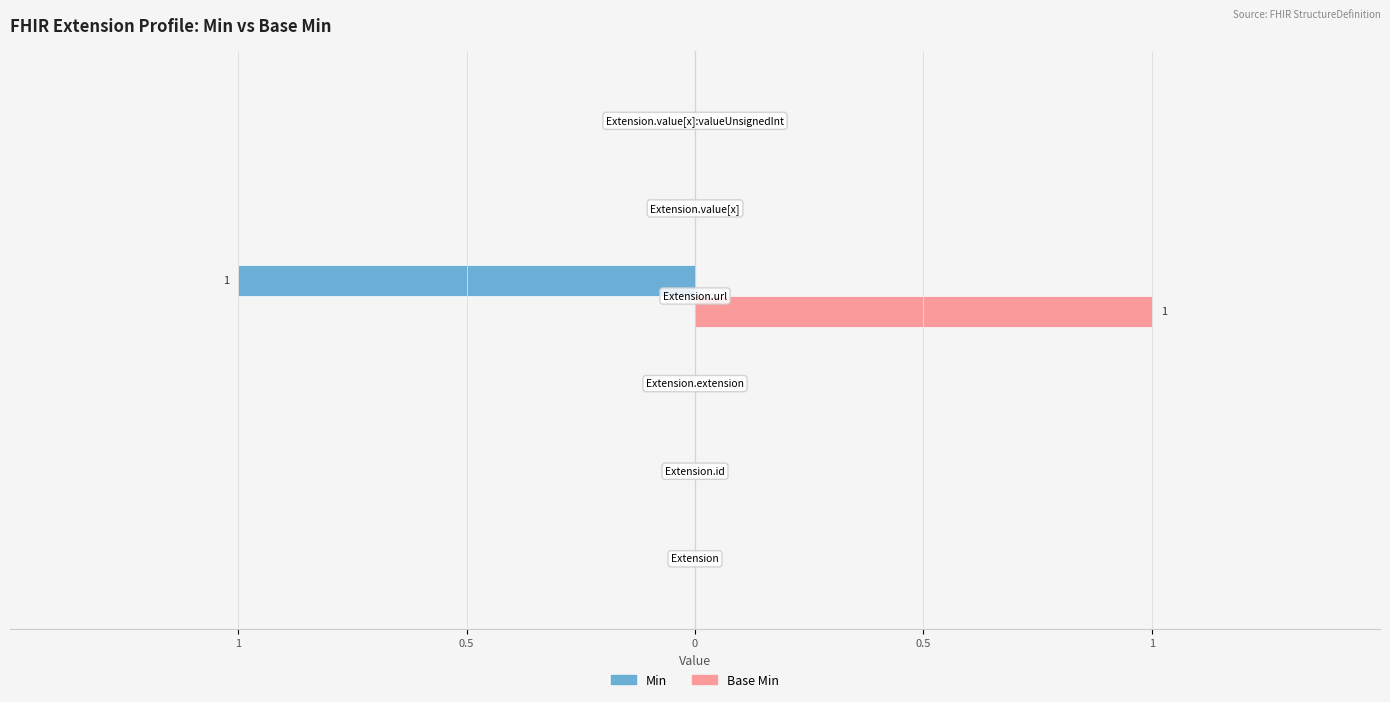

Reading left to right, extract all data points from this chart.

Min: Extension=0	Extension.id=0	Extension.extension=0	Extension.url=1	Extension.value[x]=0	Extension.value[x]:valueUnsignedInt=0
Base Min: Extension=0	Extension.id=0	Extension.extension=0	Extension.url=1	Extension.value[x]=0	Extension.value[x]:valueUnsignedInt=0